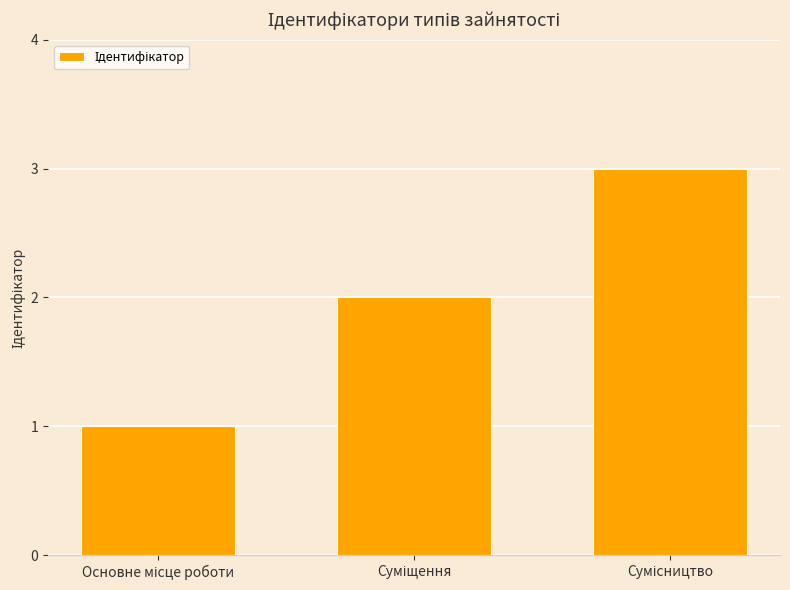

Does the chart contain stacked bars?

No